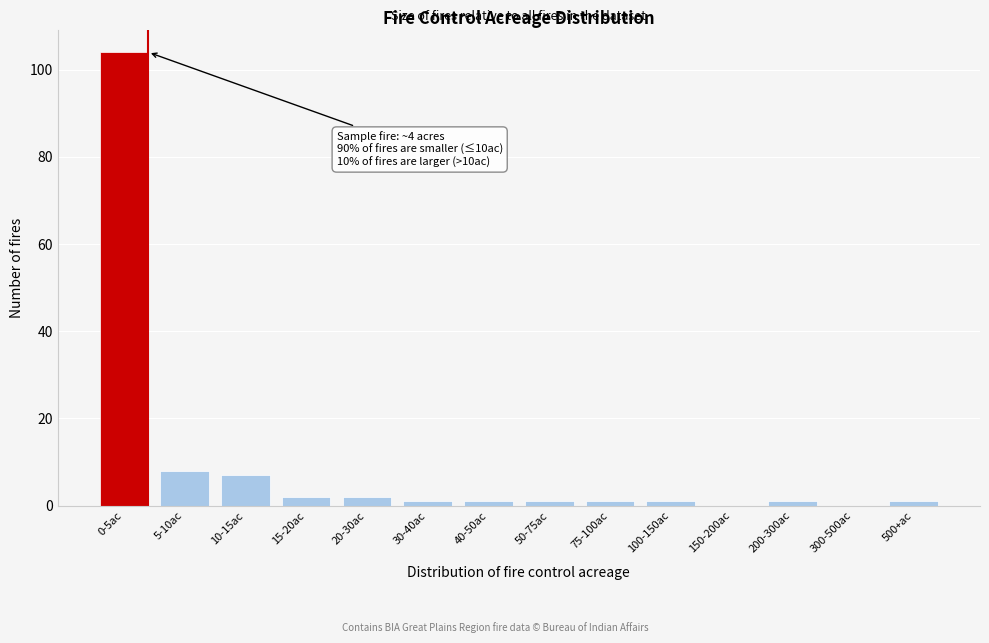

Reading left to right, transcribe all the data shown in this chart.

0-5ac=104	5-10ac=8	10-15ac=7	15-20ac=2	20-30ac=2	30-40ac=1	40-50ac=1	50-75ac=1	75-100ac=1	100-150ac=1	150-200ac=0	200-300ac=1	300-500ac=0	500+ac=1